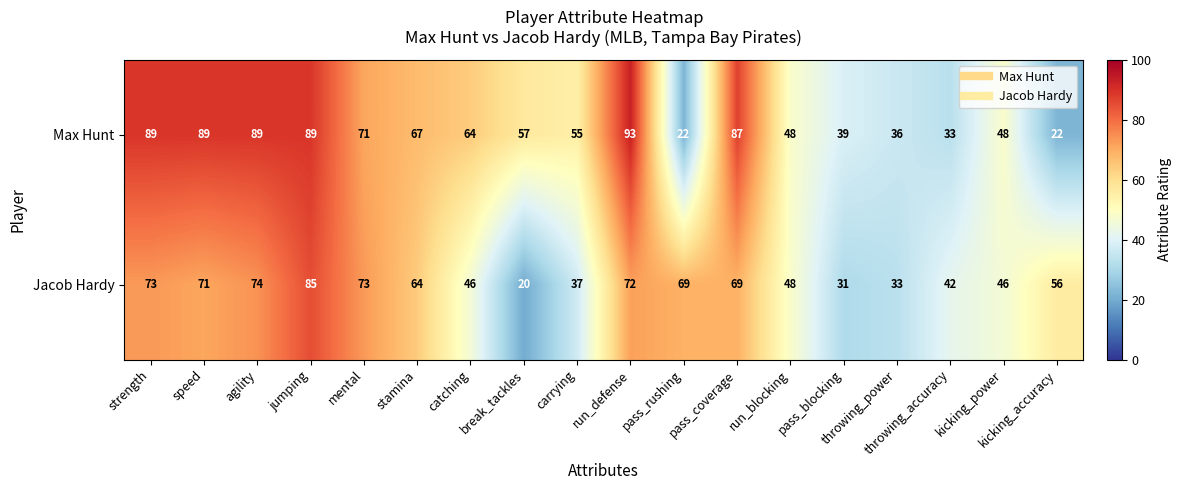

Which category has the highest value across all series?

run_defense